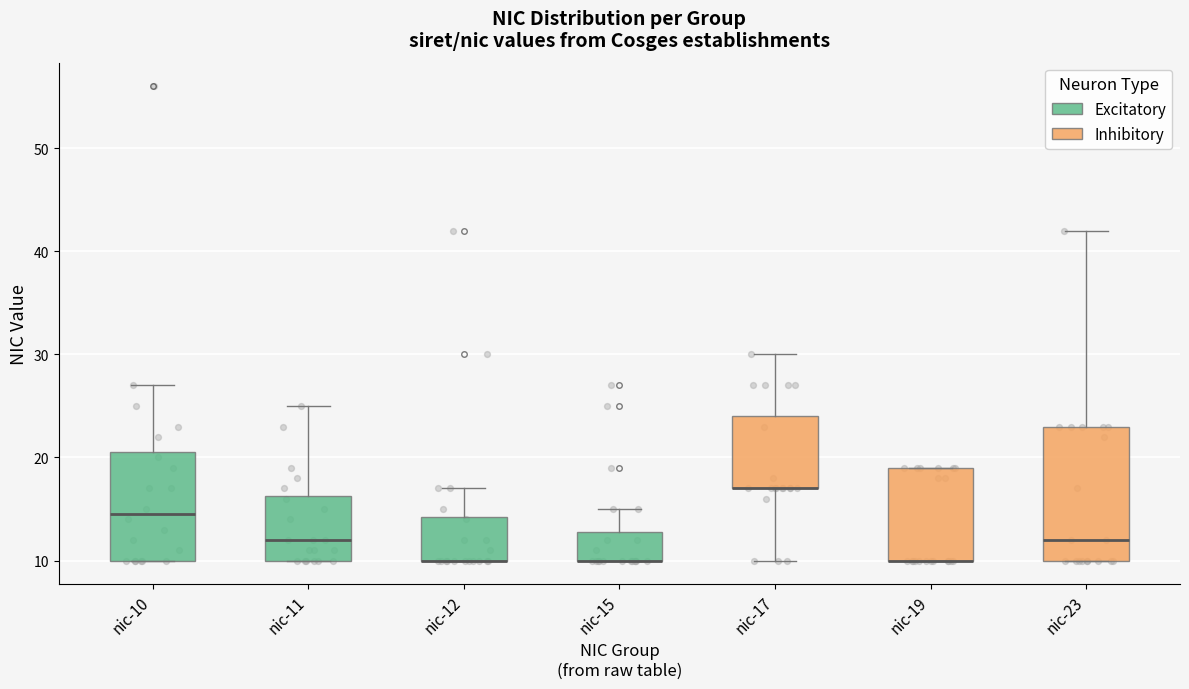

Reading left to right, read every box against the y-axis: the position of its median line, the range the box covers, and the ends of its whiskers. The values are not printed on the chart, so give them approximately, as read against the axis.

nic-10: median 15, box 10 to 21, whiskers 10 to 27
nic-11: median 12, box 10 to 16, whiskers 10 to 25
nic-12: median 10 (drawn on the box's lower edge), box 10 to 14, whiskers 10 to 17
nic-15: median 10 (drawn on the box's lower edge), box 10 to 13, whiskers 10 to 15
nic-17: median 17 (drawn on the box's lower edge), box 17 to 24, whiskers 10 to 30
nic-19: median 10 (drawn on the box's lower edge), box 10 to 19, whiskers 10 to 19
nic-23: median 12, box 10 to 23, whiskers 10 to 42